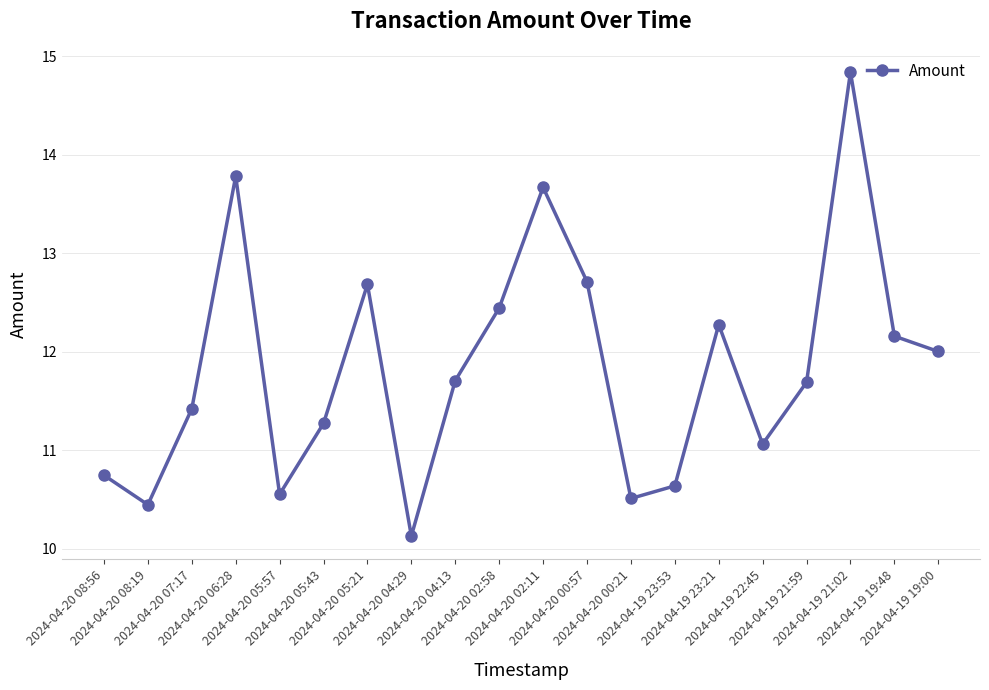

What is the difference between the maximum and minimum values?

4.7